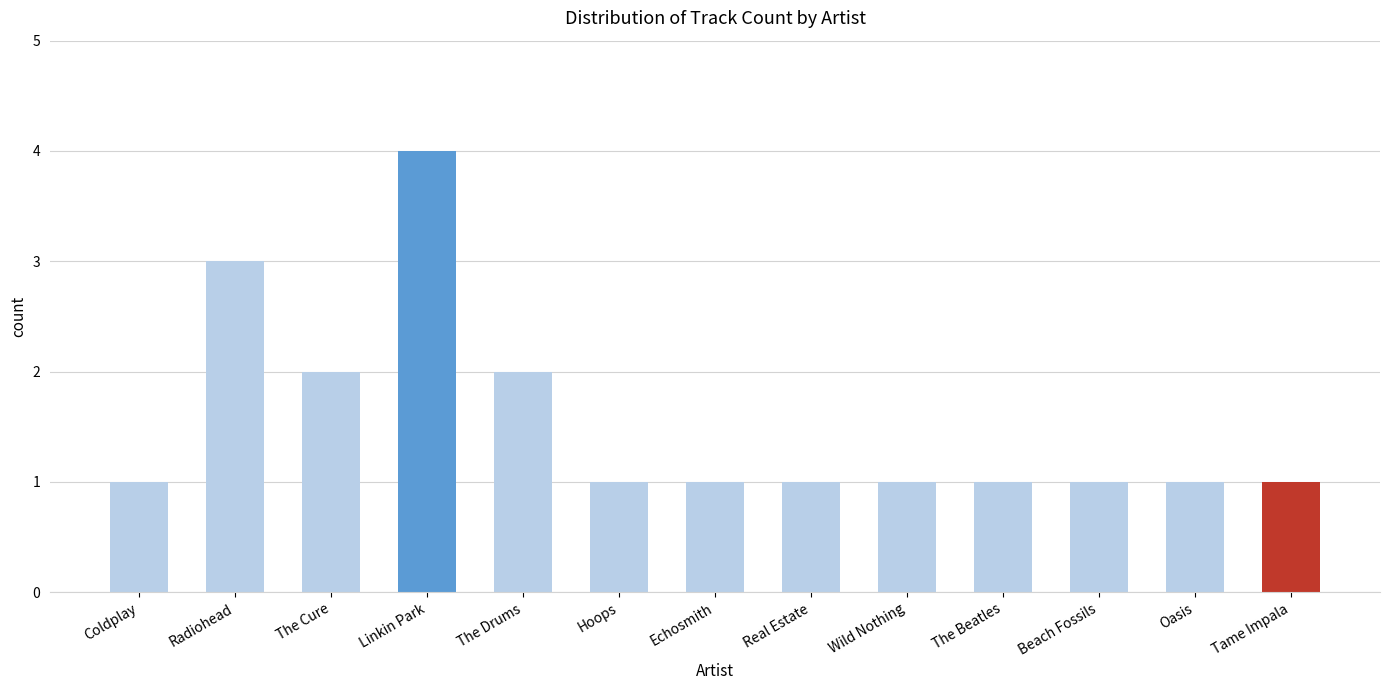

What is the ratio of the value at Beach Fossils to the value at The Drums?

0.5